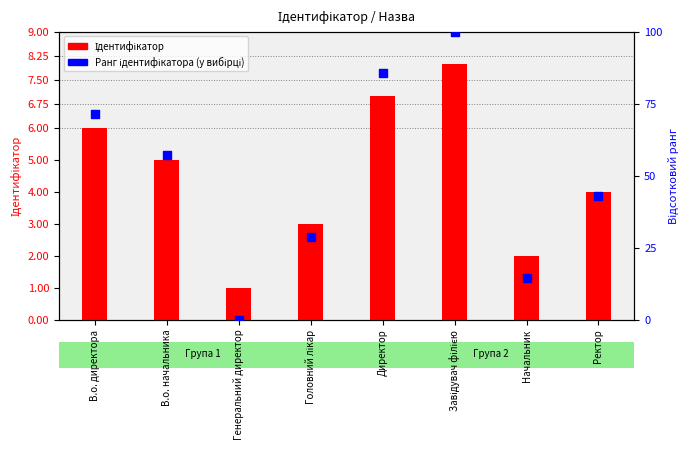

Which series has the largest total across all categories?

Ранг ідентифікатора (у вибірці)